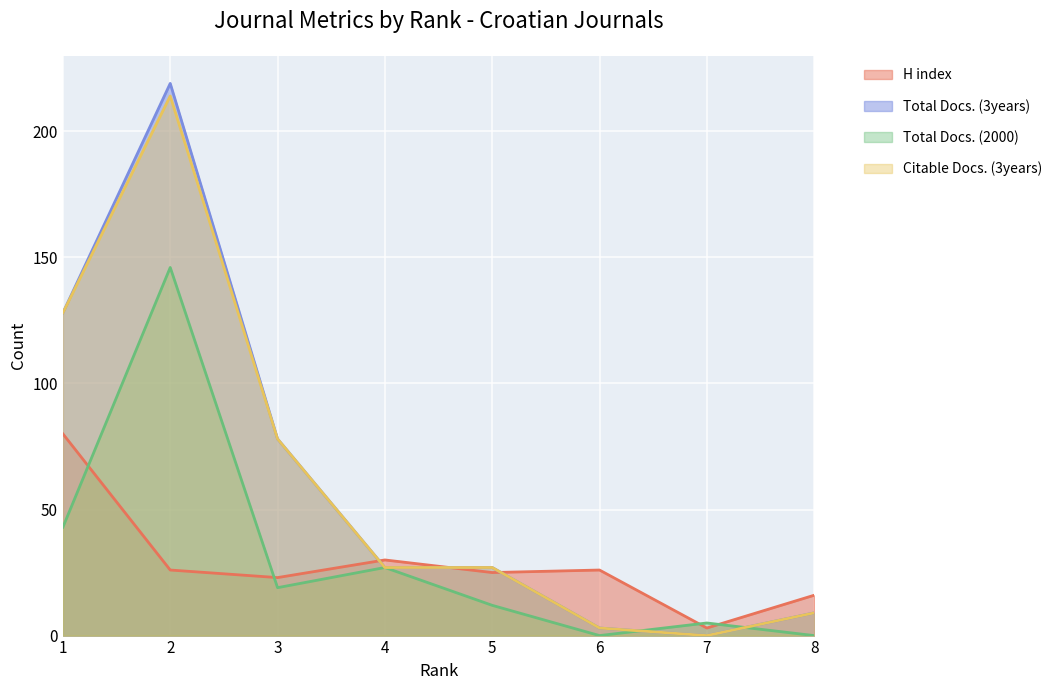

Count the number of data series in this chart.

4